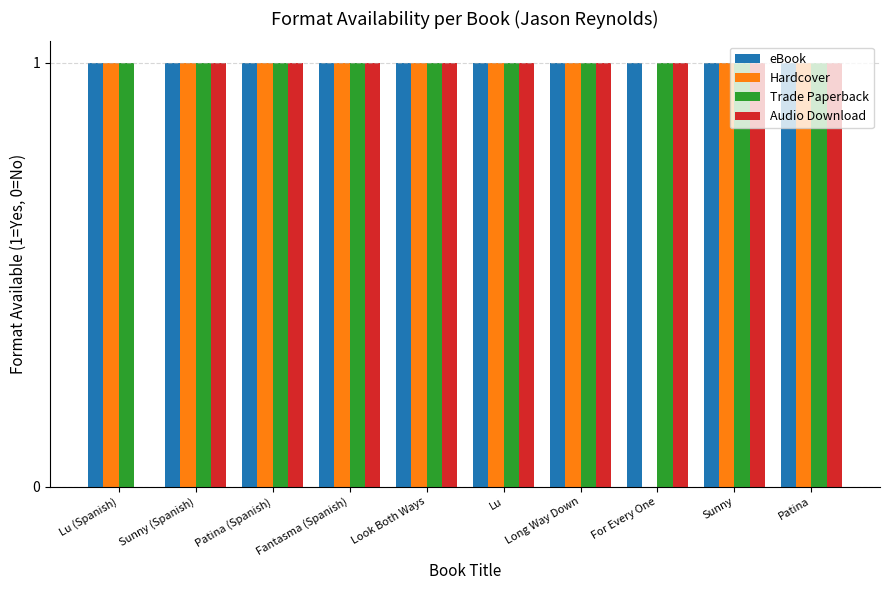

Is it true that Audio Download equals 1 at Long Way Down?

True